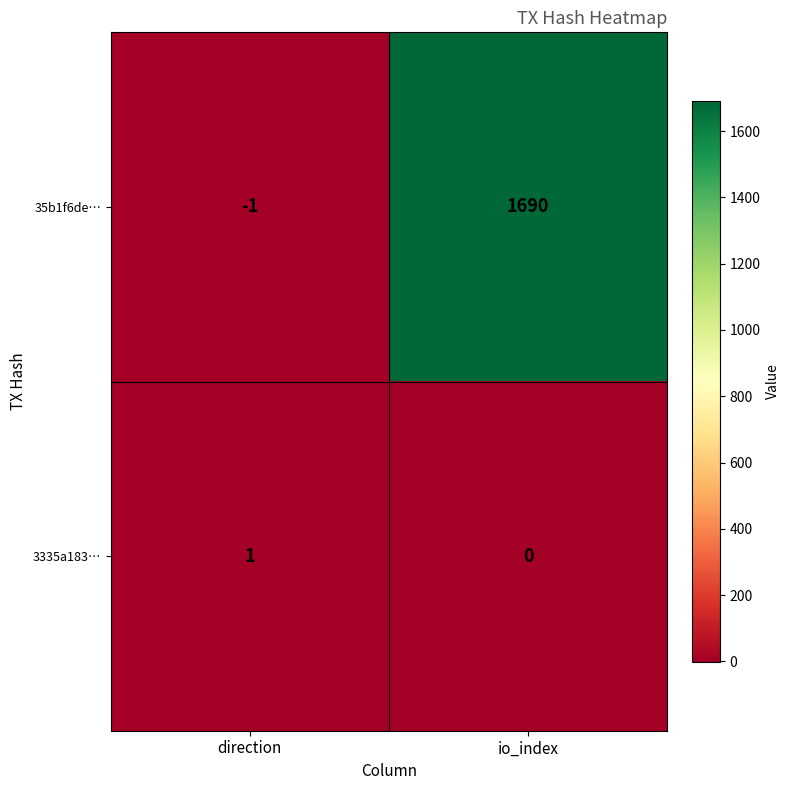

What is the difference between the highest and lowest values at io_index?

1690